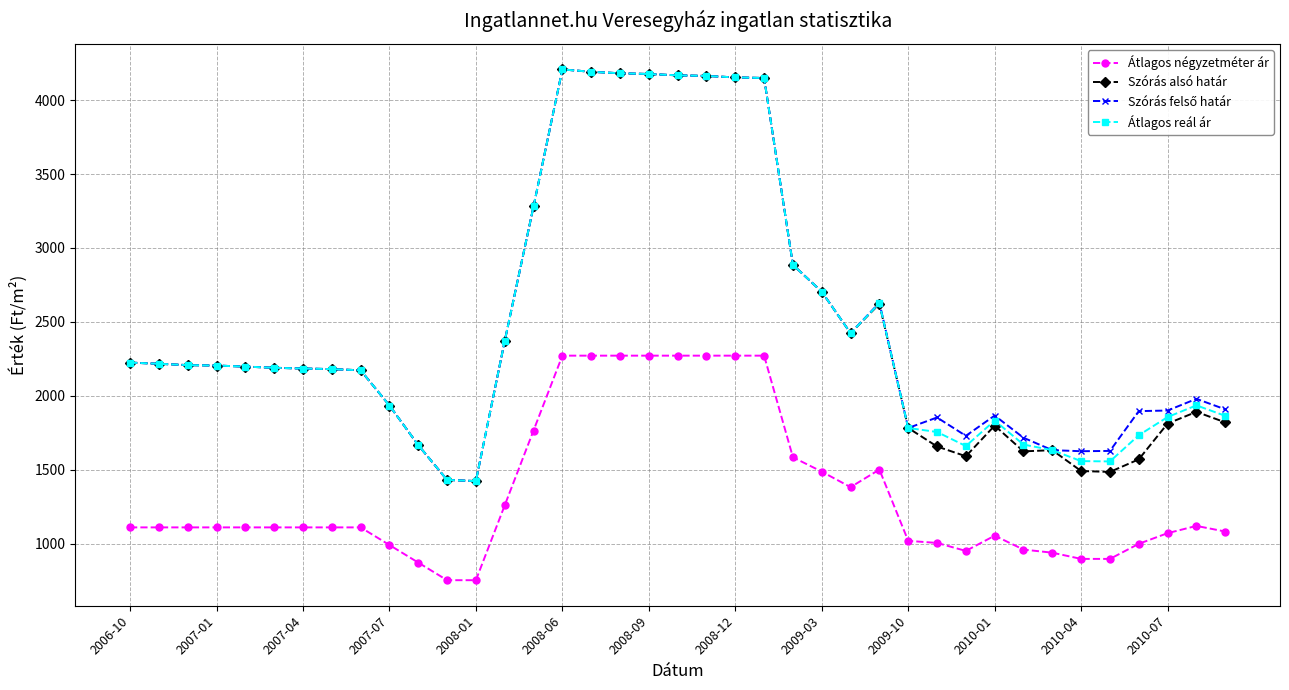

At how many categories does at least one series exceed 3637?

8